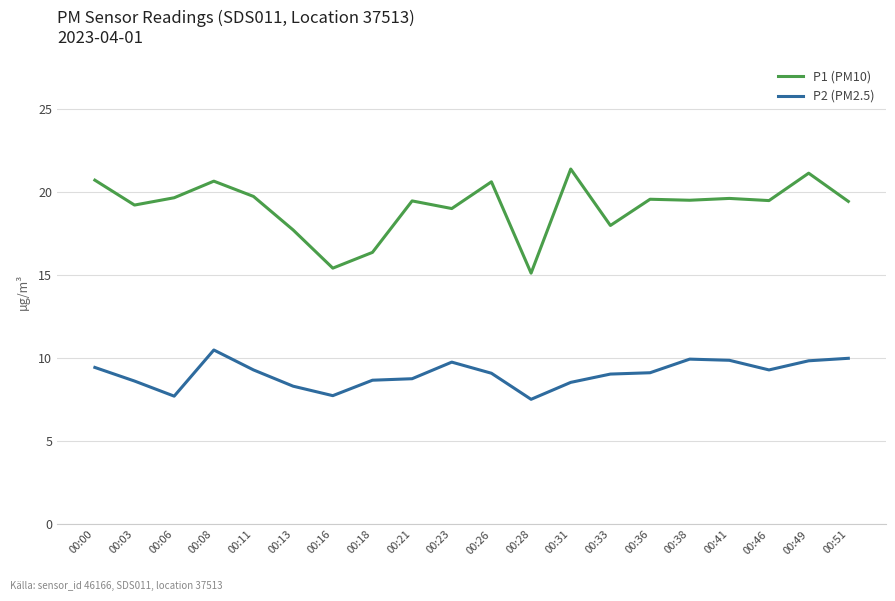

Read the P1 (PM10) value at 00:46.

19.5